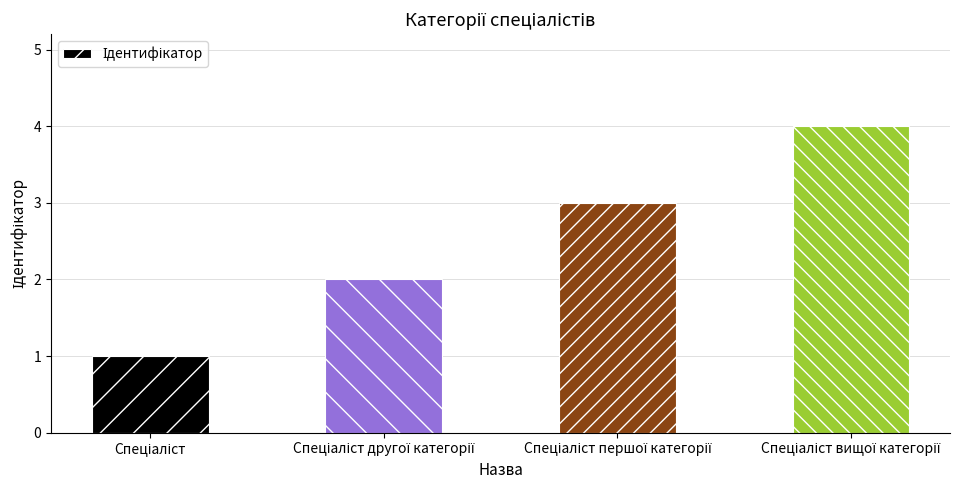

Are the bars horizontal?

No